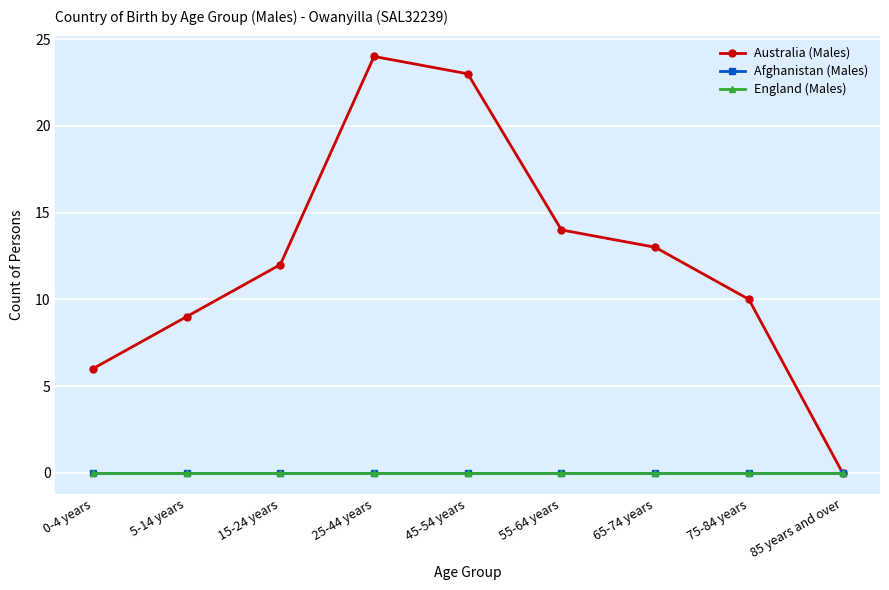

Is this an area chart (filled region under the line)?

No